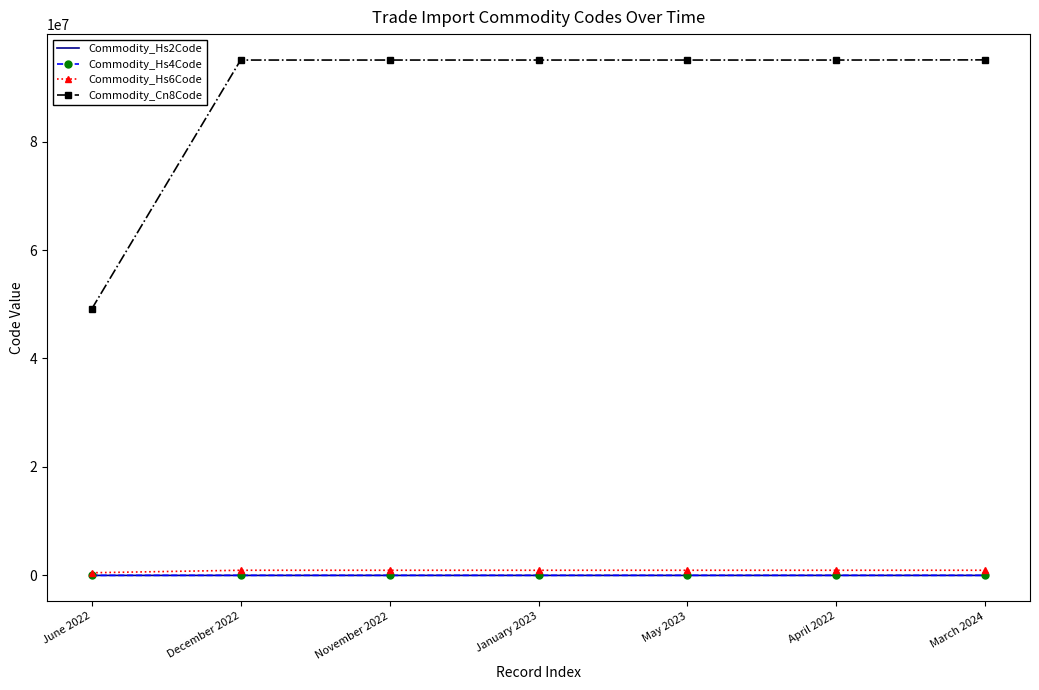

True or false: Commodity_Cn8Code and Commodity_Hs2Code cross at least once.

False